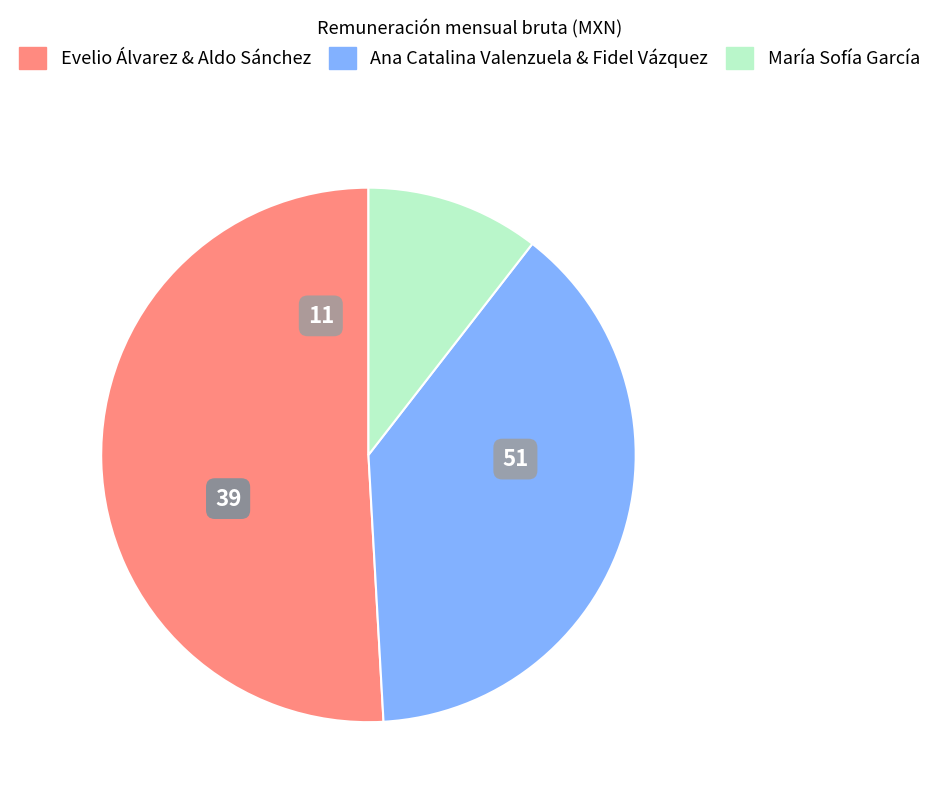

Is there a majority slice in this chart?

Yes